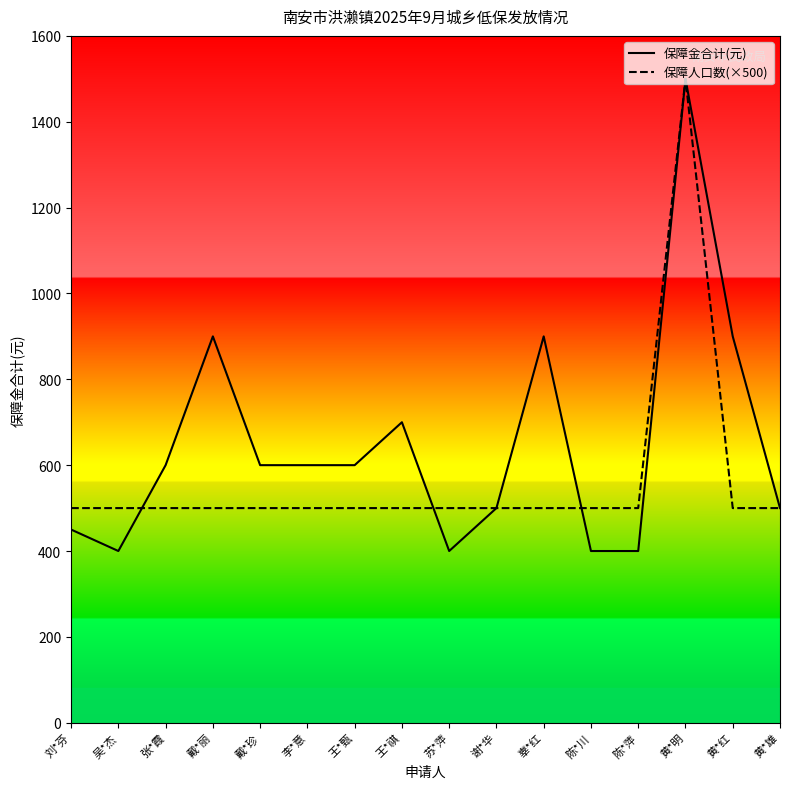

True or false: 保障金合计(元) has a value of 944 at 王*甄.

False